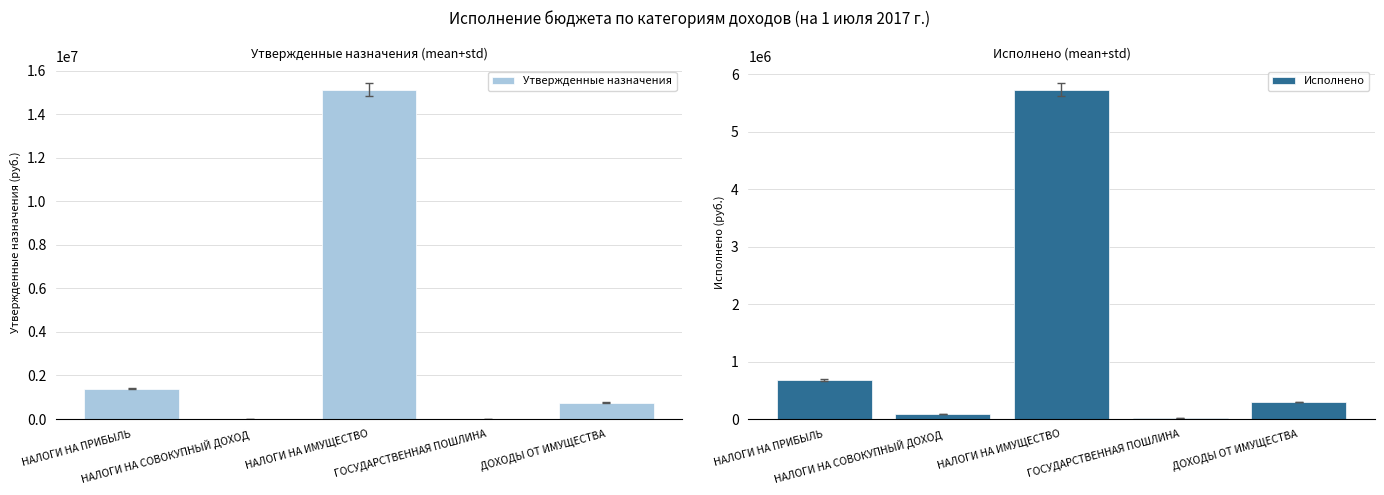

Reading left to right, transcribe all the data shown in this chart.

Утвержденные назначения: НАЛОГИ НА ПРИБЫЛЬ=1400000.0	НАЛОГИ НА СОВОКУПНЫЙ ДОХОД=14000.0	НАЛОГИ НА ИМУЩЕСТВО=15119000.0	ГОСУДАРСТВЕННАЯ ПОШЛИНА=10000.0	ДОХОДЫ ОТ ИМУЩЕСТВА=750000.0
Исполнено: НАЛОГИ НА ПРИБЫЛЬ=679532.8	НАЛОГИ НА СОВОКУПНЫЙ ДОХОД=86497.8	НАЛОГИ НА ИМУЩЕСТВО=5731411.6	ГОСУДАРСТВЕННАЯ ПОШЛИНА=10085.0	ДОХОДЫ ОТ ИМУЩЕСТВА=297870.0